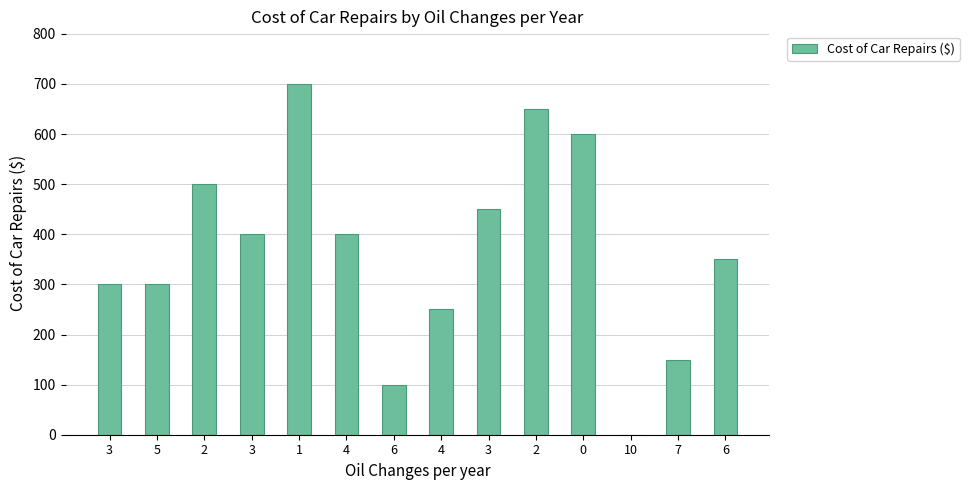

List the labels in order of value, largest first.

1, 2, 0, 2, 3, 3, 4, 6, 3, 5, 4, 7, 6, 10